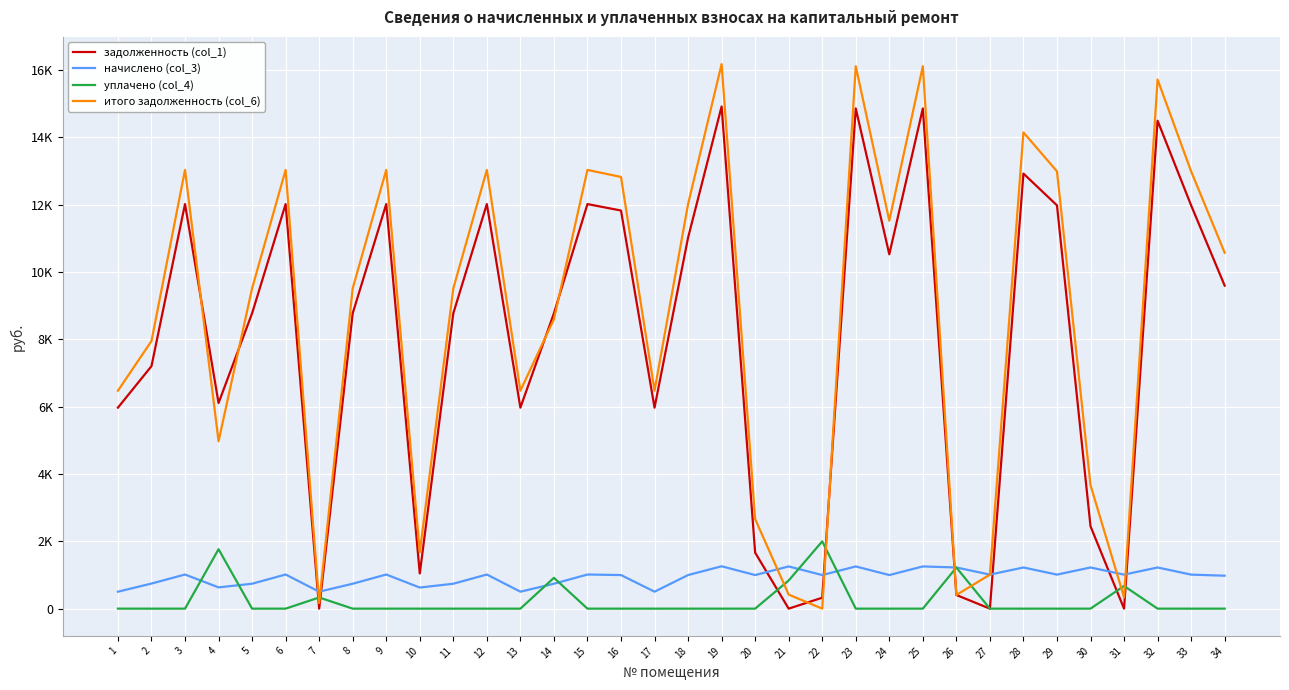

What is the approximate value of задолженность (col_1) at 5?

8774.4